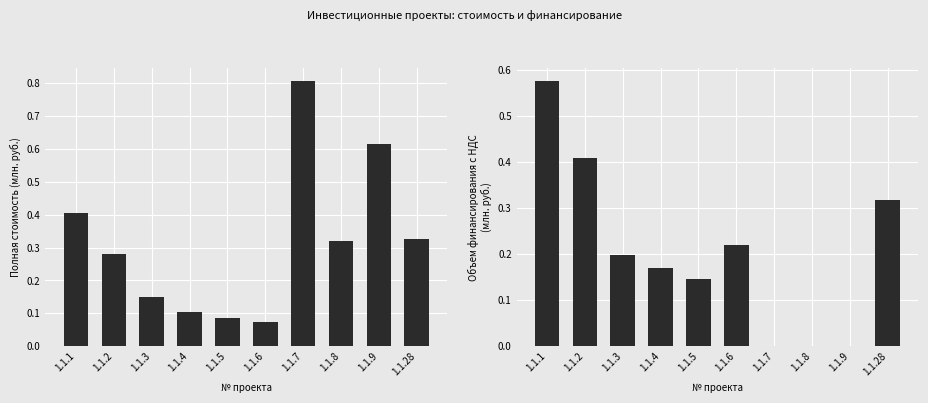

What is the minimum value for Полная стоимость строительства?

0.1